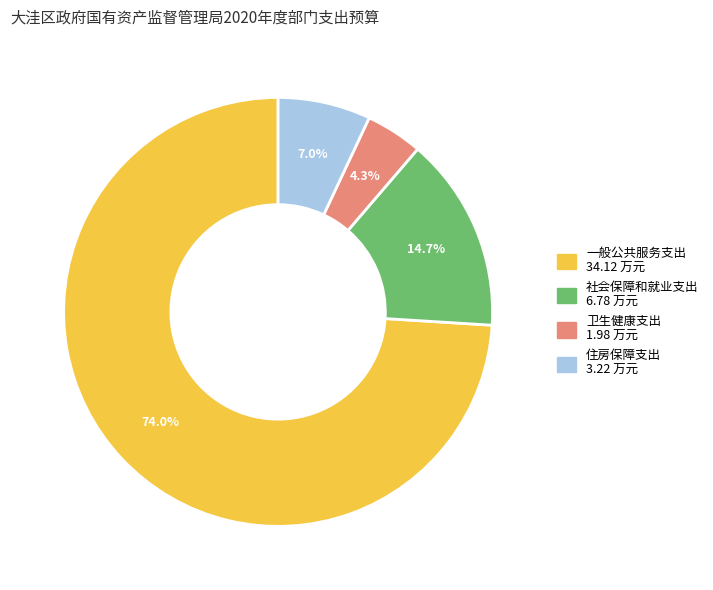

True or false: 社会保障和就业支出 accounts for 15% of the total.

True